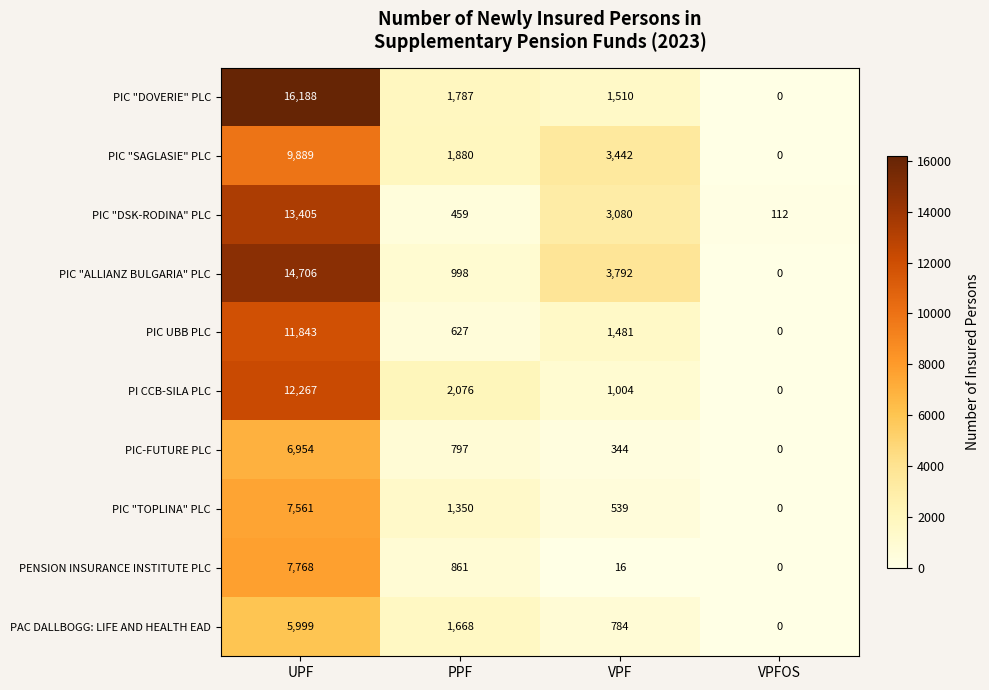

How many values in PIC-FUTURE PLC are above zero?

3